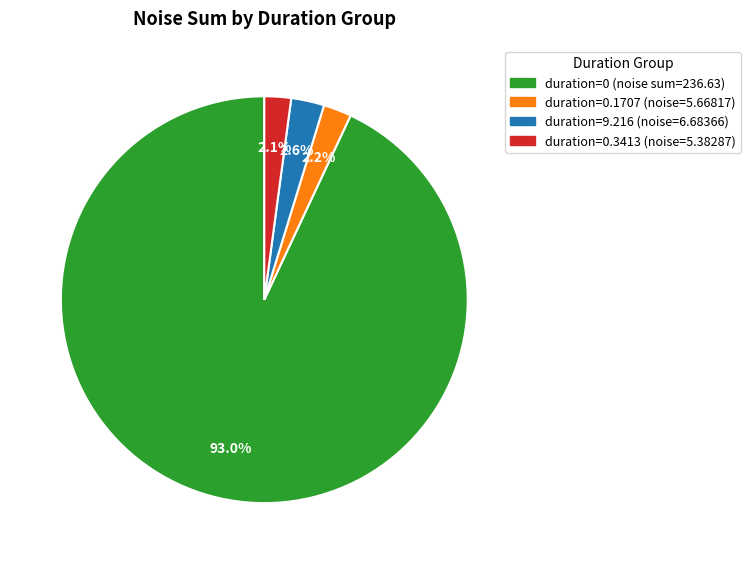

Does any single category account for the majority?

Yes